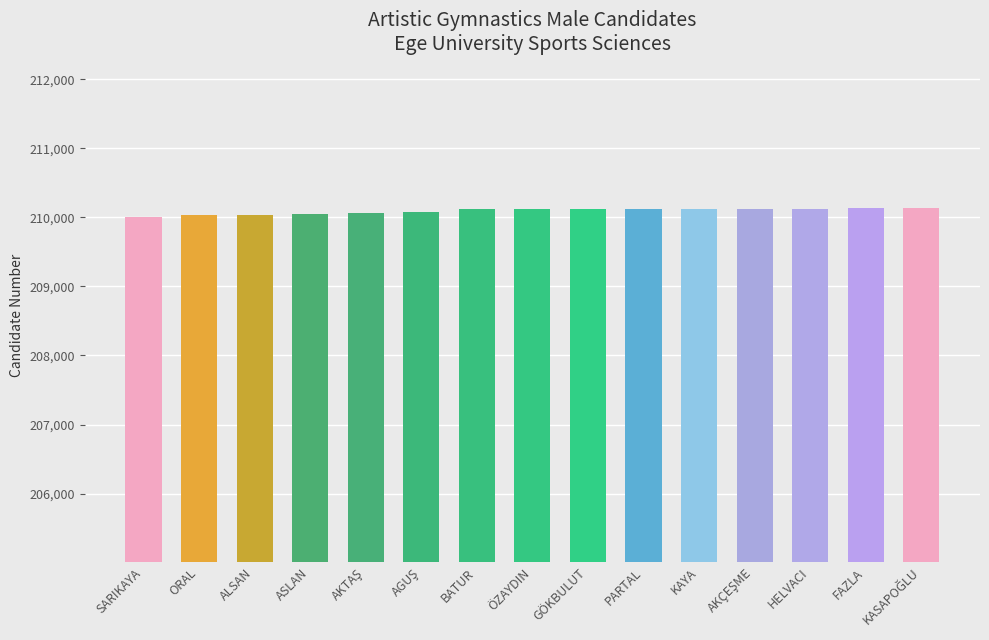

What is the label of the 3rd bar from the left?

ALSAN